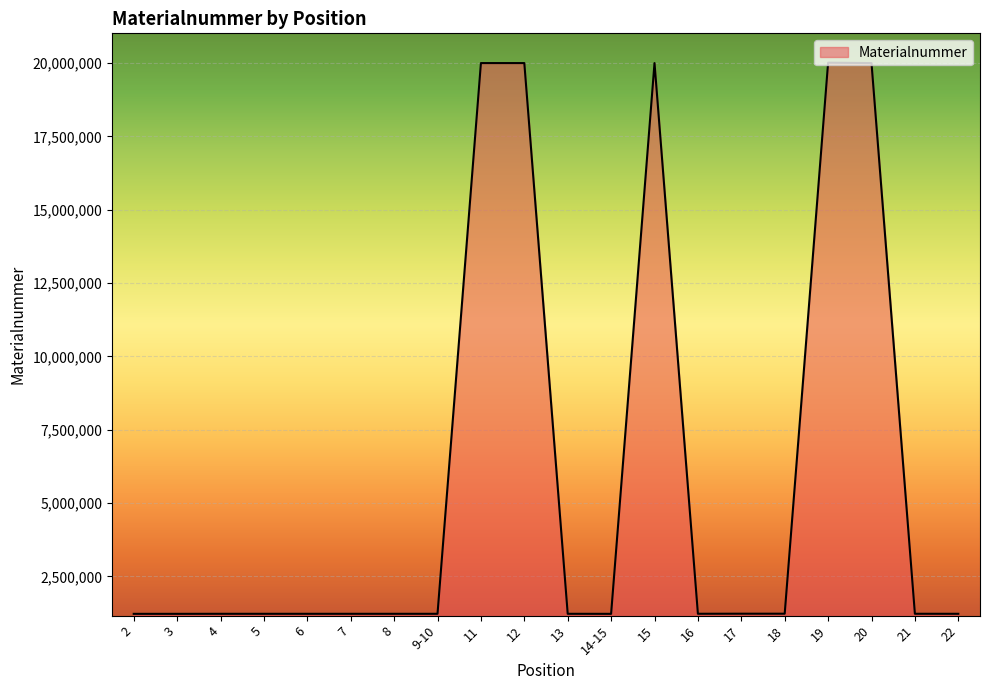

What is the sum of all values?

118354608